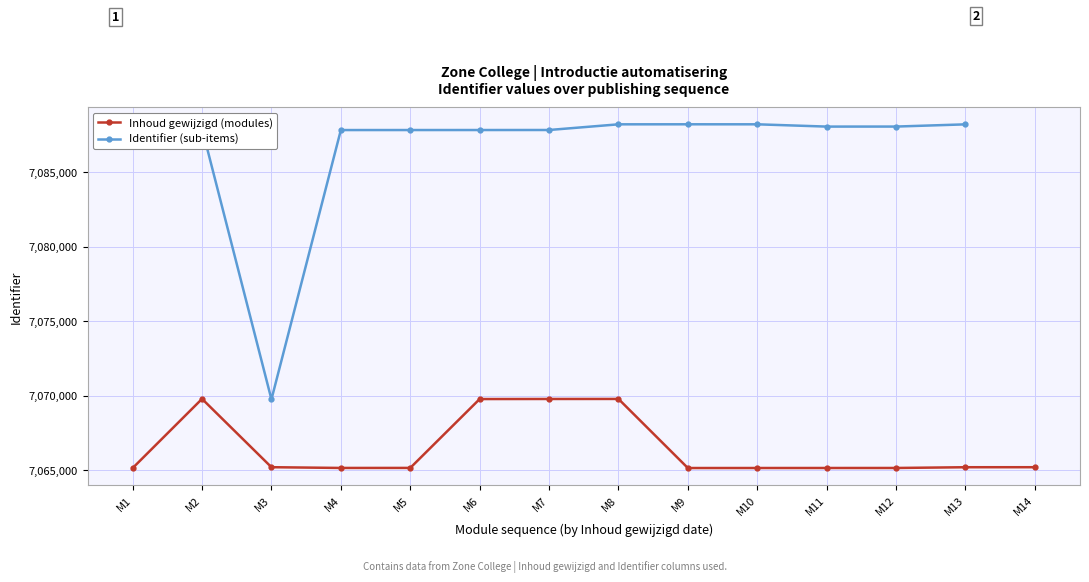

The Inhoud gewijzigd (modules) series shows 3508168.7 at M10. True or false?

False